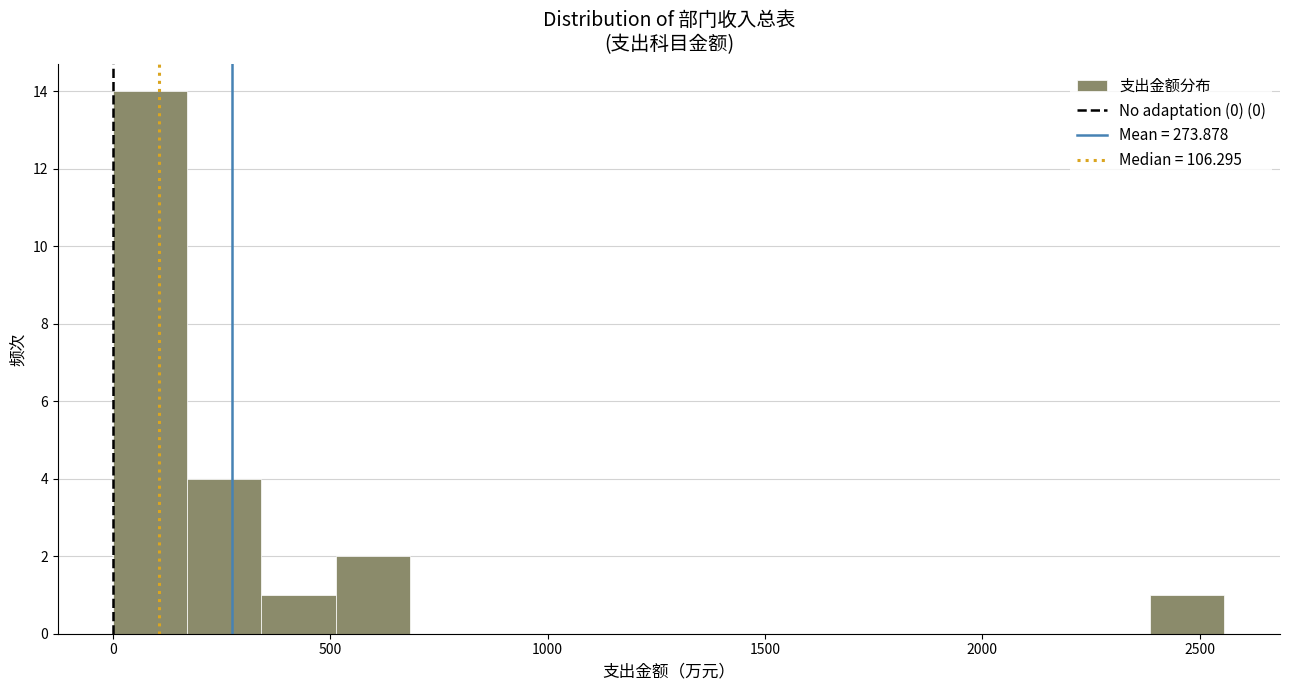

Around what value on the x-axis is the tallest bar? Give the approximate position of its centre, as read against the axis.

100